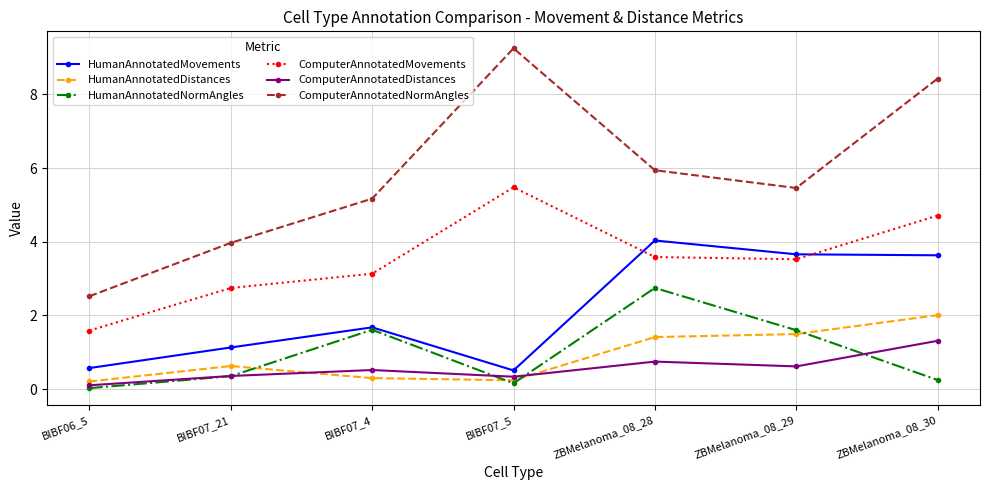

After their last crossing, which series has the higher values: ComputerAnnotatedDistances or HumanAnnotatedDistances?

HumanAnnotatedDistances